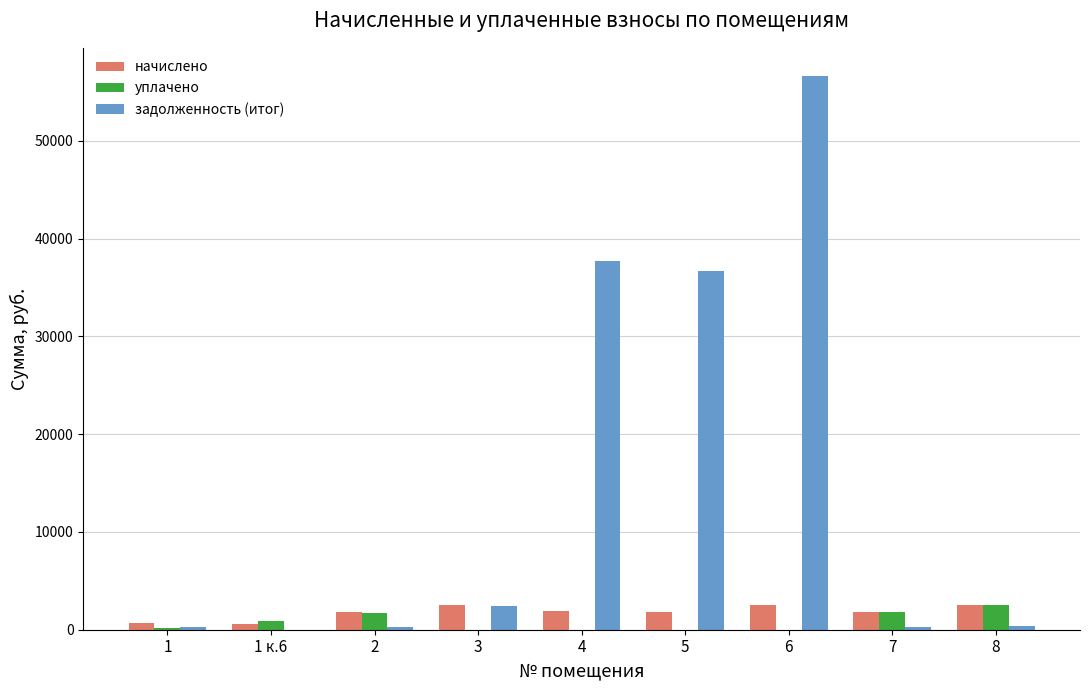

What is the sum of all начислено values?

16203.7